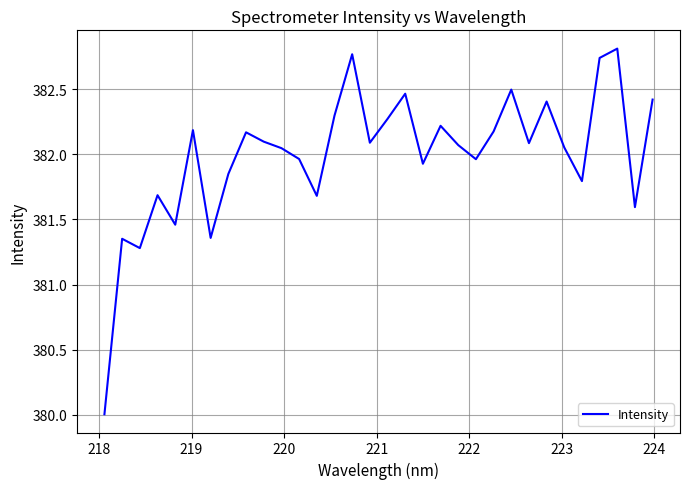

What is the minimum value shown in the chart?

380.0